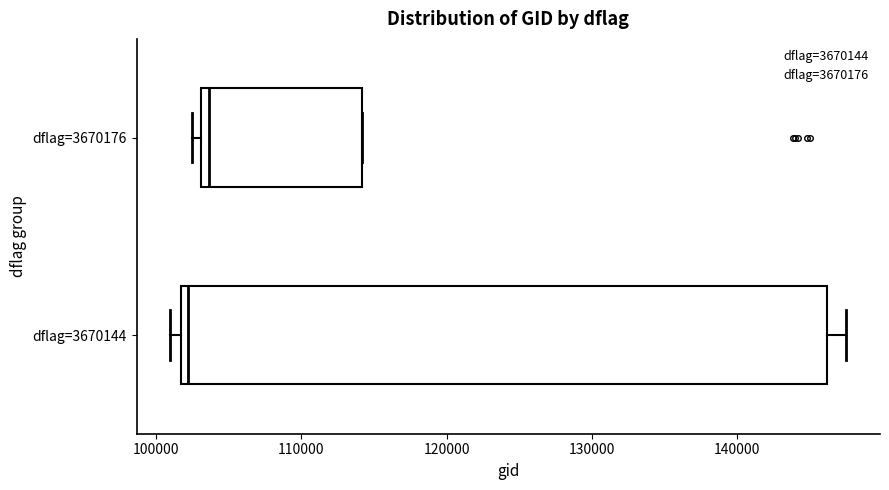

Which box is the widest, from its left edge to its right edge?

dflag=3670144